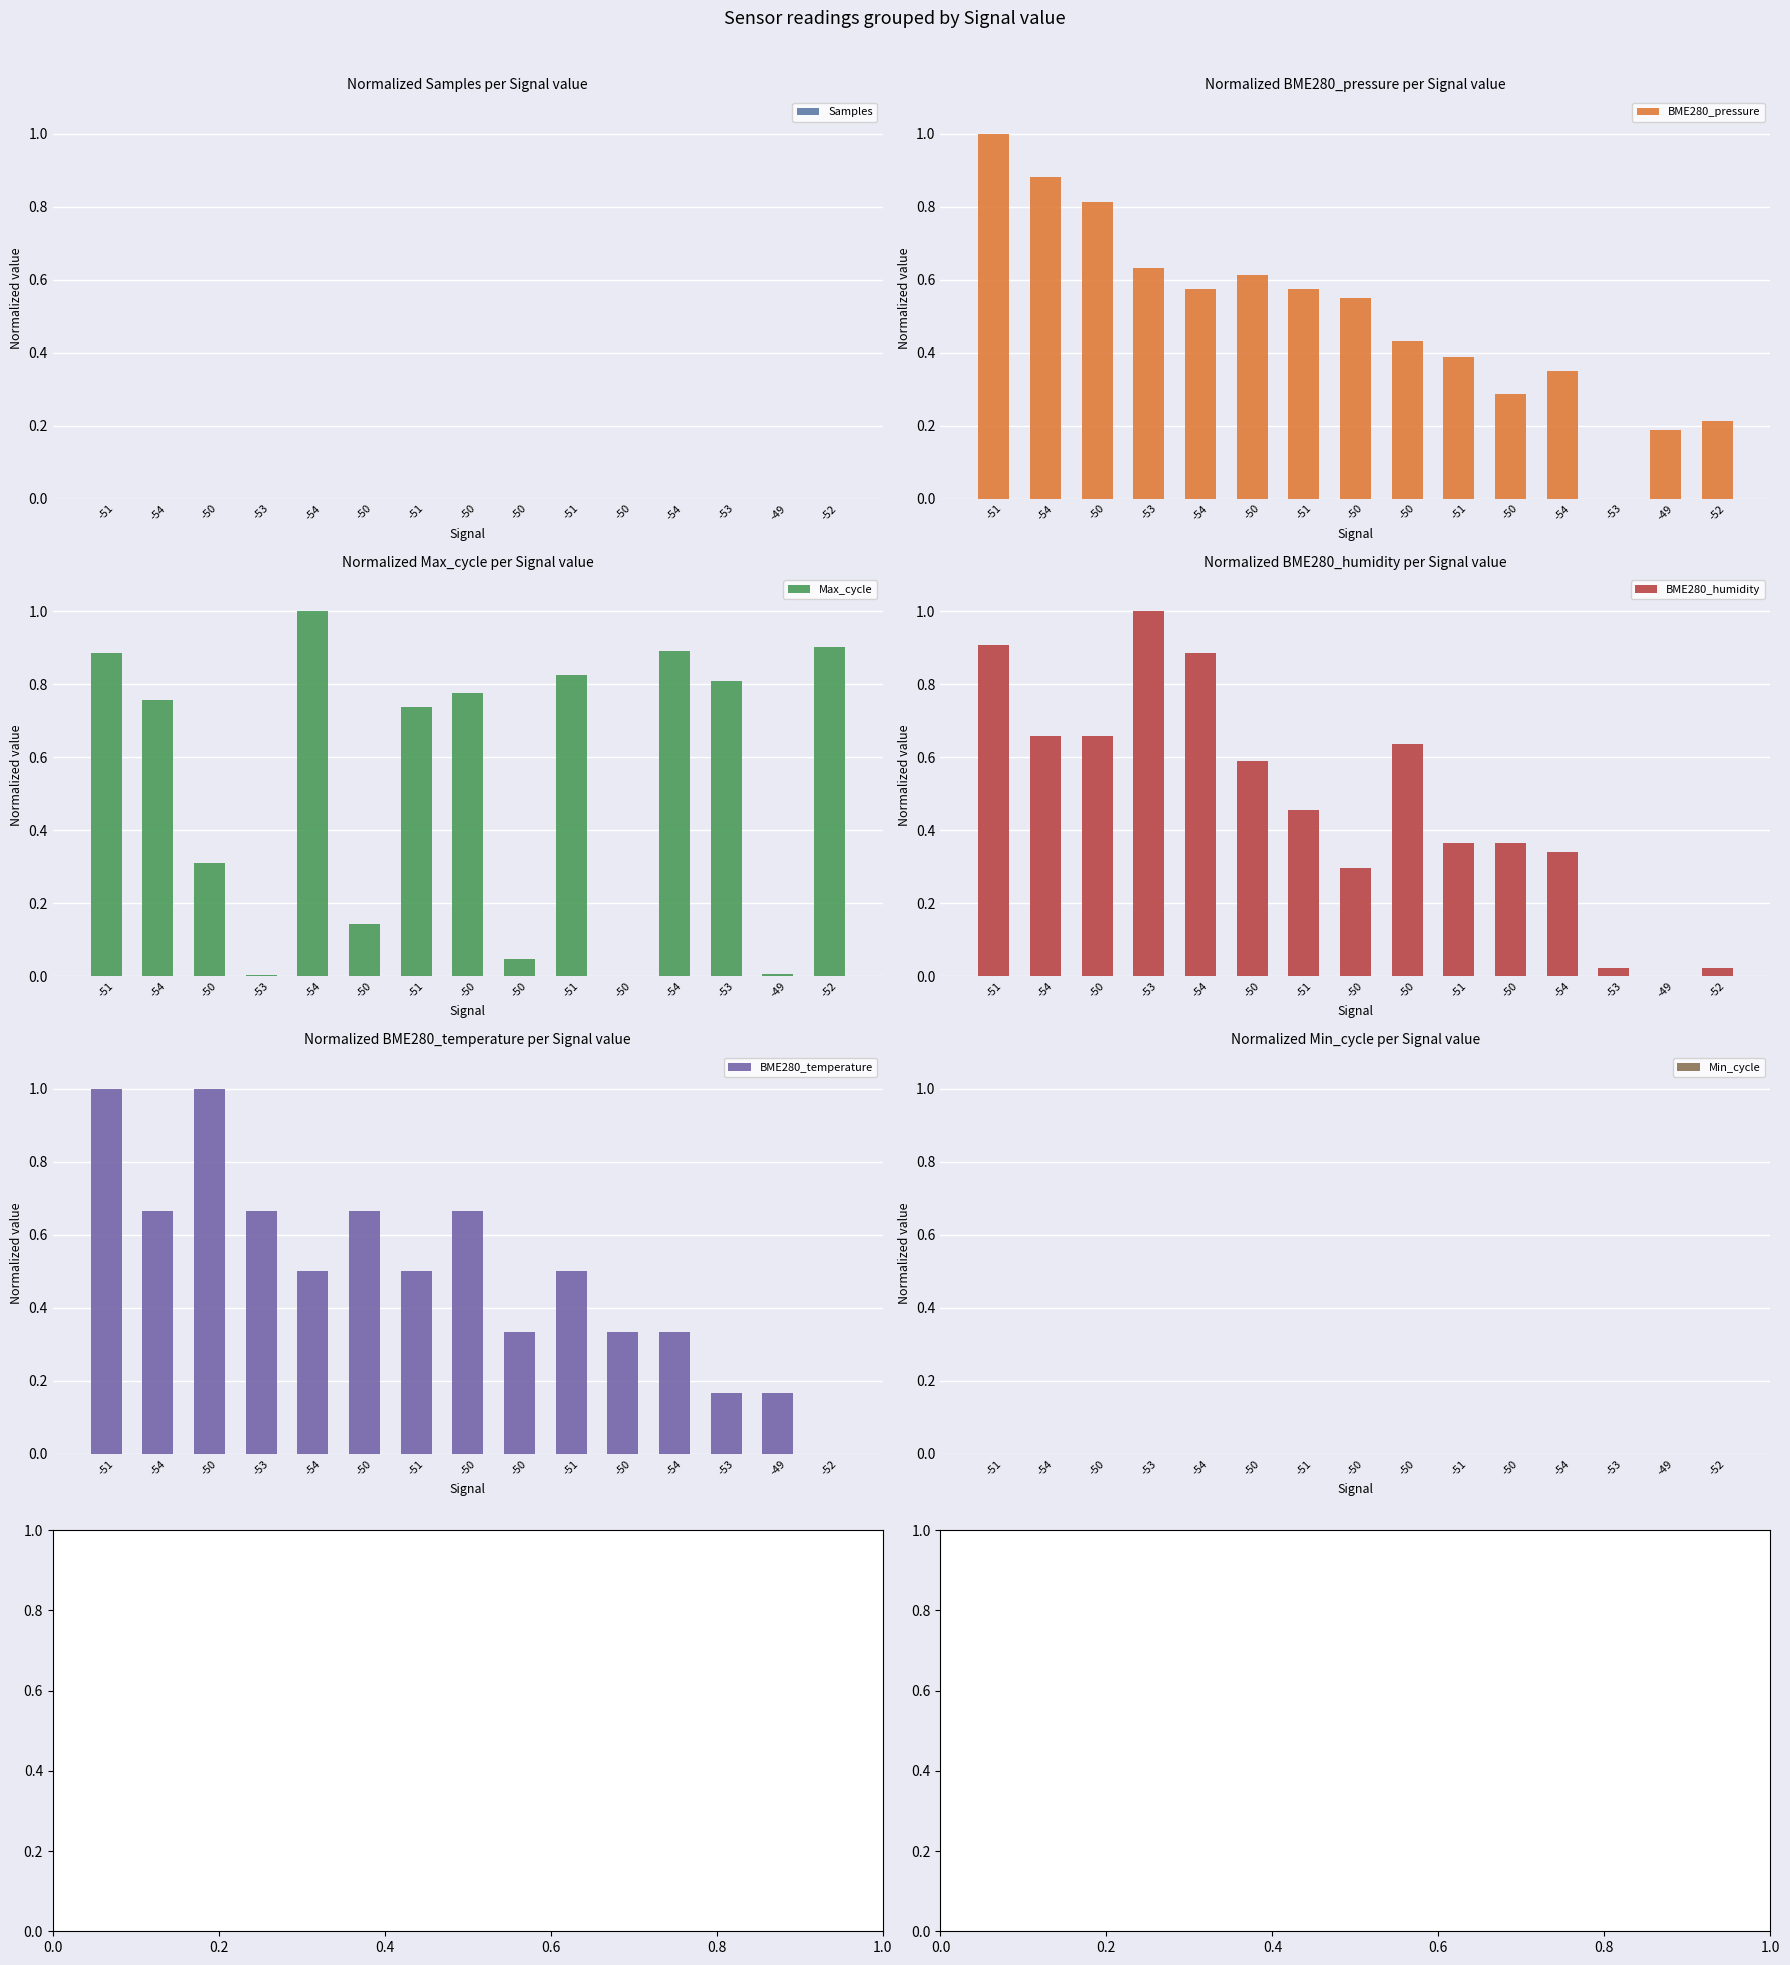

What is the difference between the BME280_humidity values at -53 and -50?

0.6